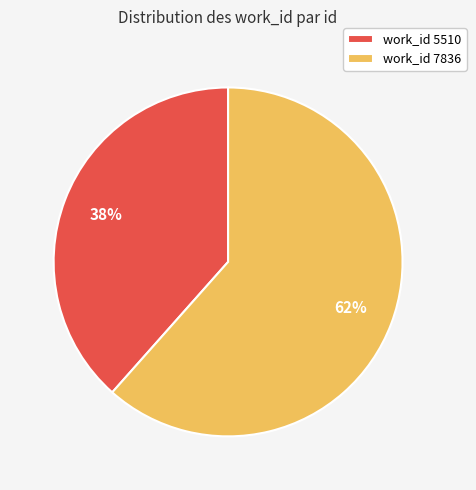

Between work_id 5510 and work_id 7836, which is larger?

work_id 7836